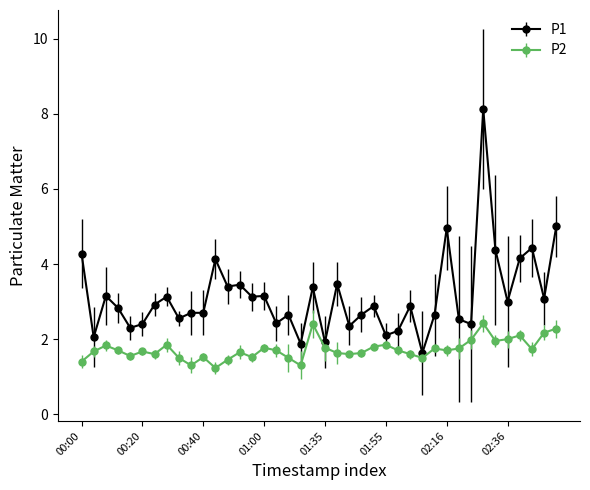

List the series in order of their overall mean, lowest first.

P2, P1